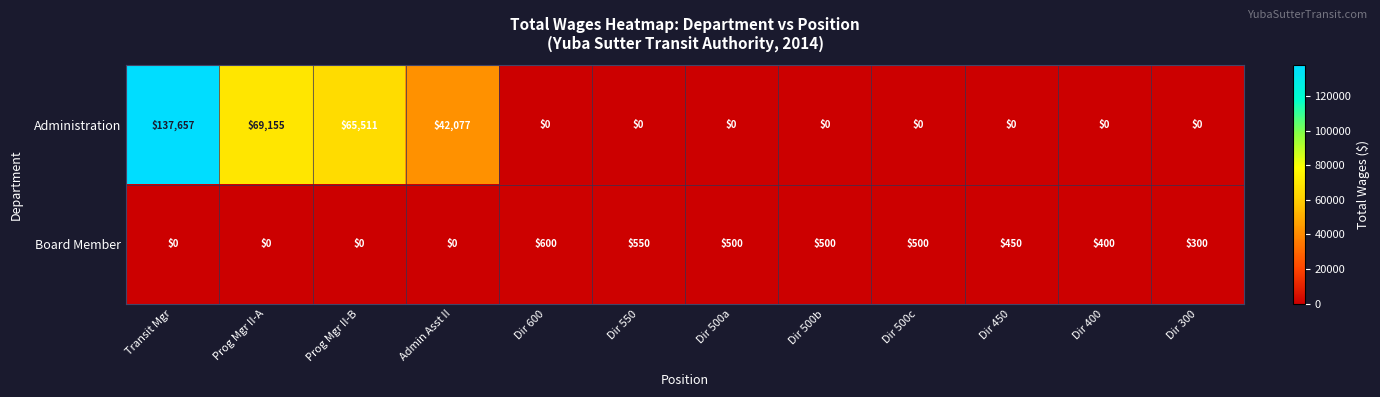

What is the spread (max minus min) of values at Dir 500c?

500